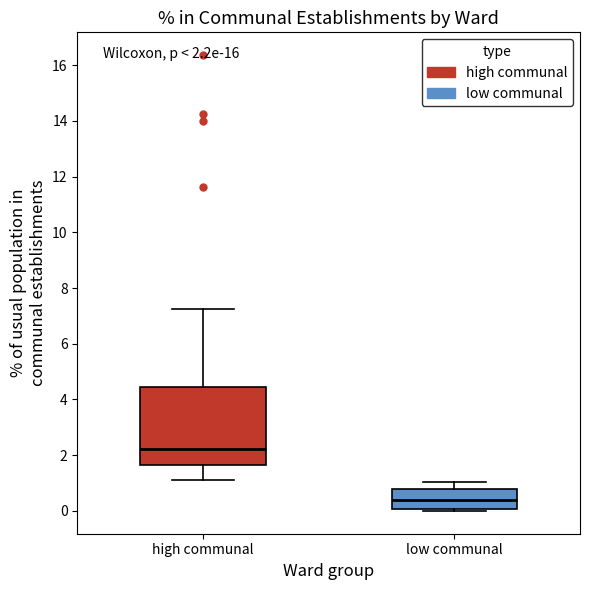

Which box's median line is the lowest?

low communal